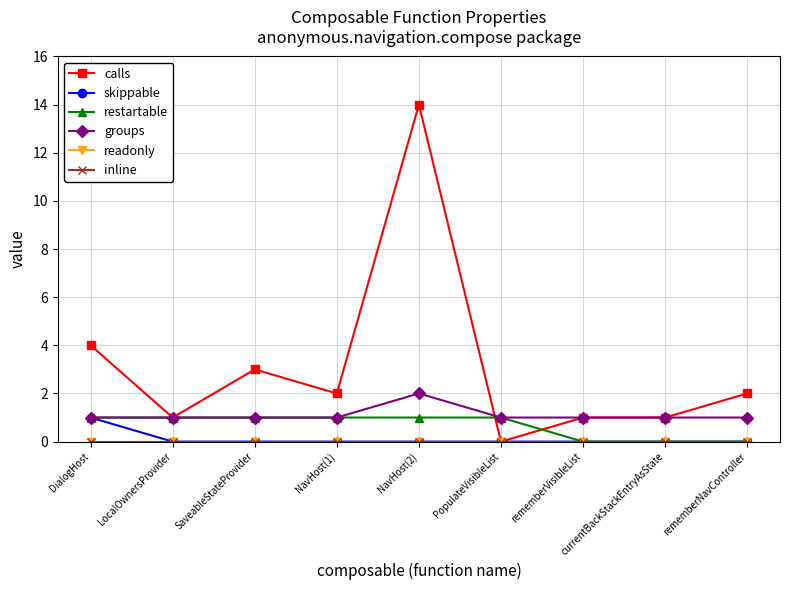

What is the label of the 2nd point from the left?

LocalOwnersProvider